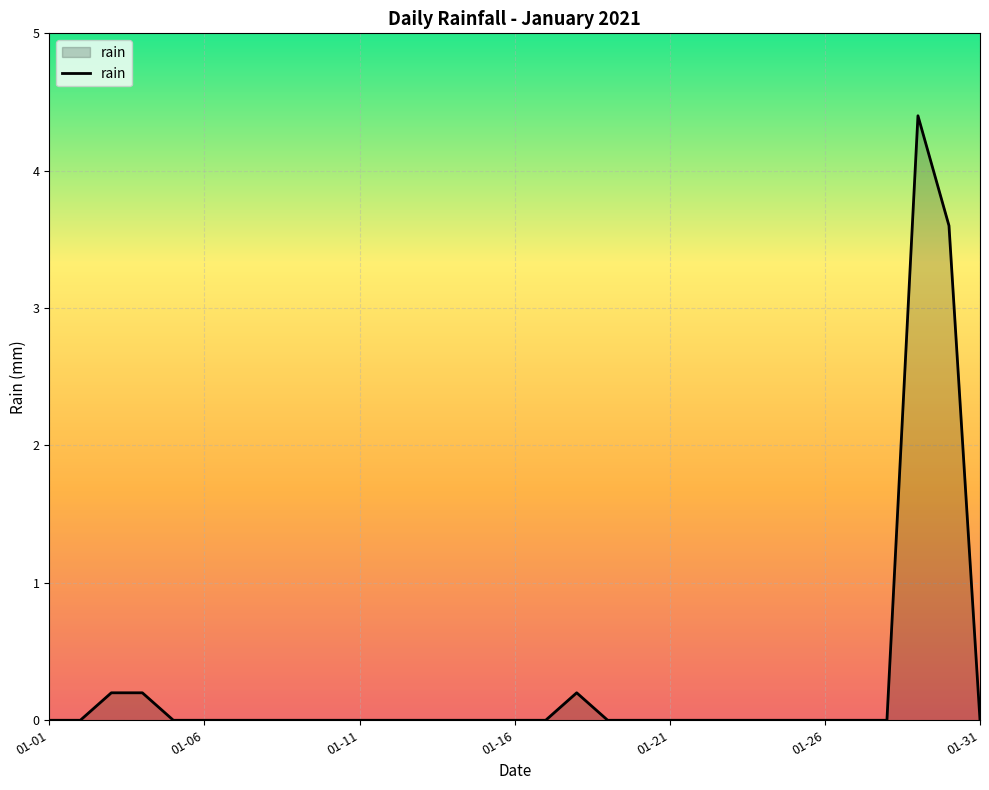

What is the difference between the maximum and second lowest values?

4.4